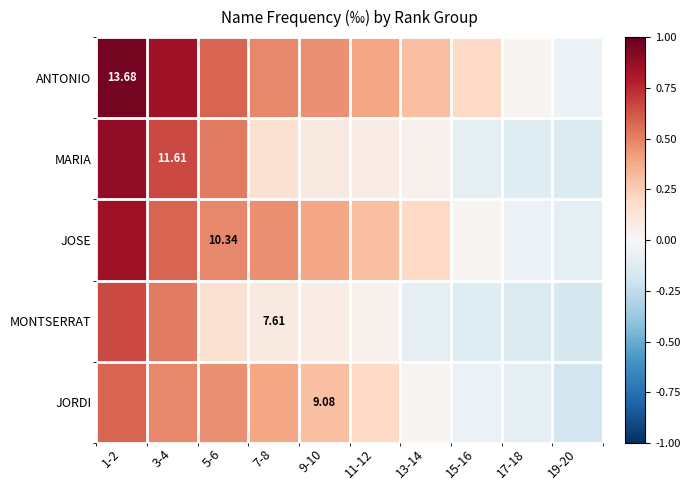

How many values in the JOSE series are below 0?

2